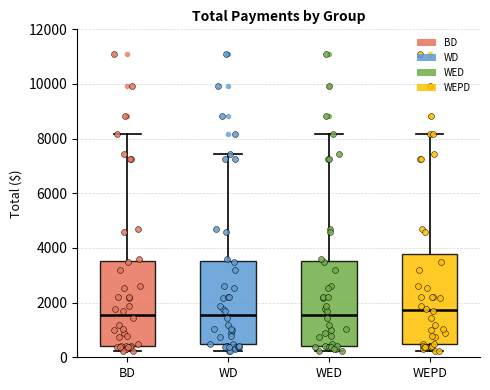

Reading left to right, transcribe this box plot: for each box, give where its median line is, the range the box spans, and where its two whiskers end, as read against the y-axis. The values are not printed on the chart, so give them approximately, as read against the axis.

BD: median 1600, box 400 to 3600, whiskers 200 to 8200
WD: median 1600, box 400 to 3600, whiskers 200 to 7400
WED: median 1600, box 400 to 3600, whiskers 200 to 8200
WEPD: median 1800, box 400 to 3800, whiskers 200 to 8200